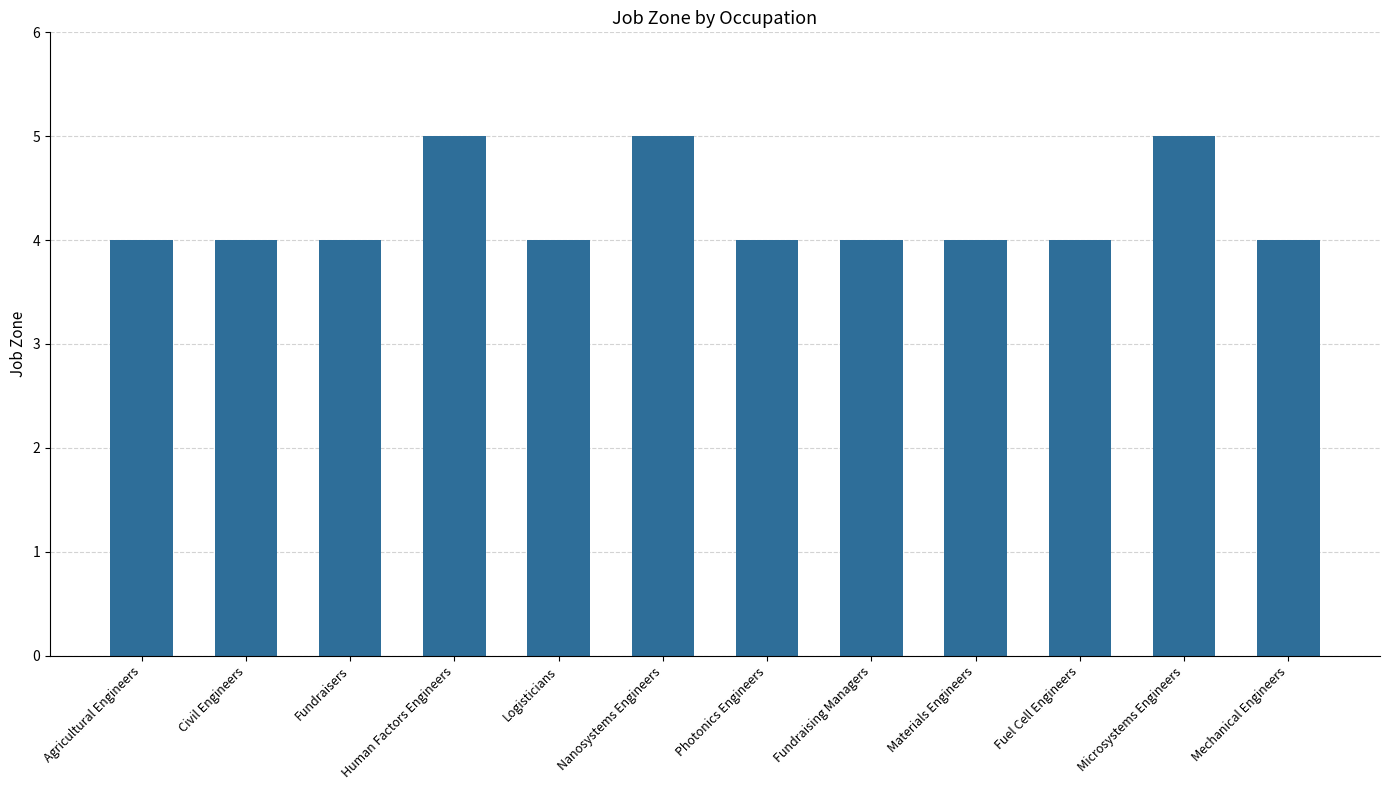

What is the value of the 2nd bar from the left?

4